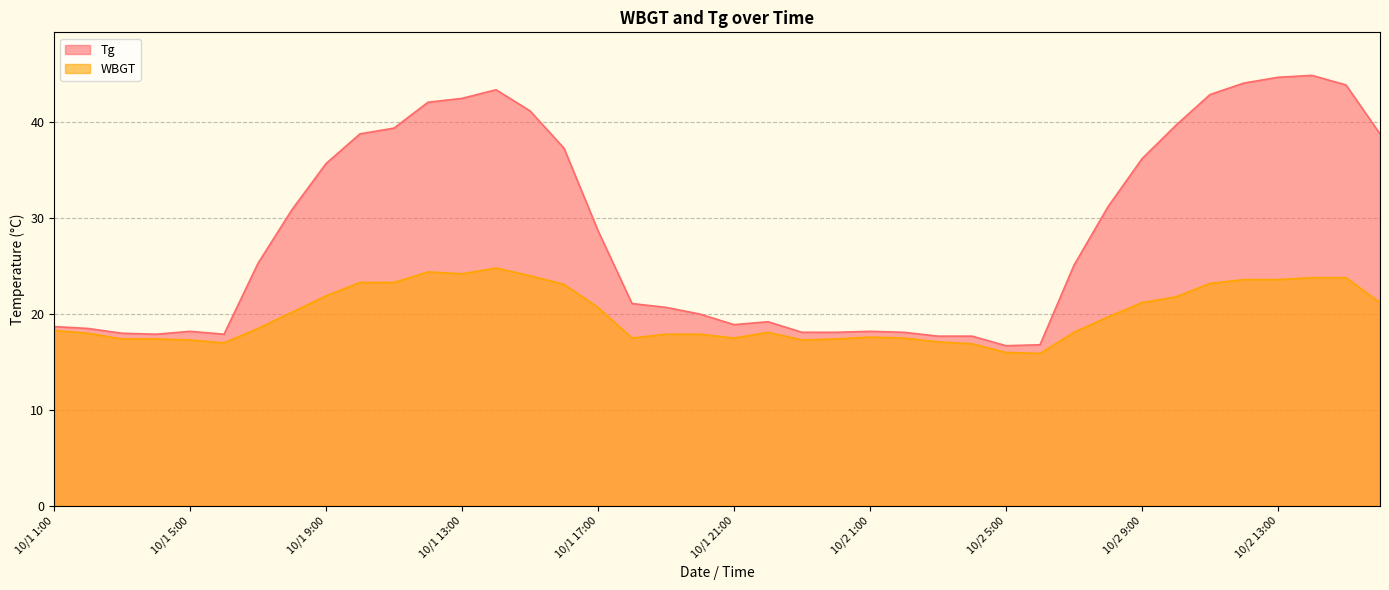

The value of Tg at 10/1 21:00 is 6.9. True or false?

False